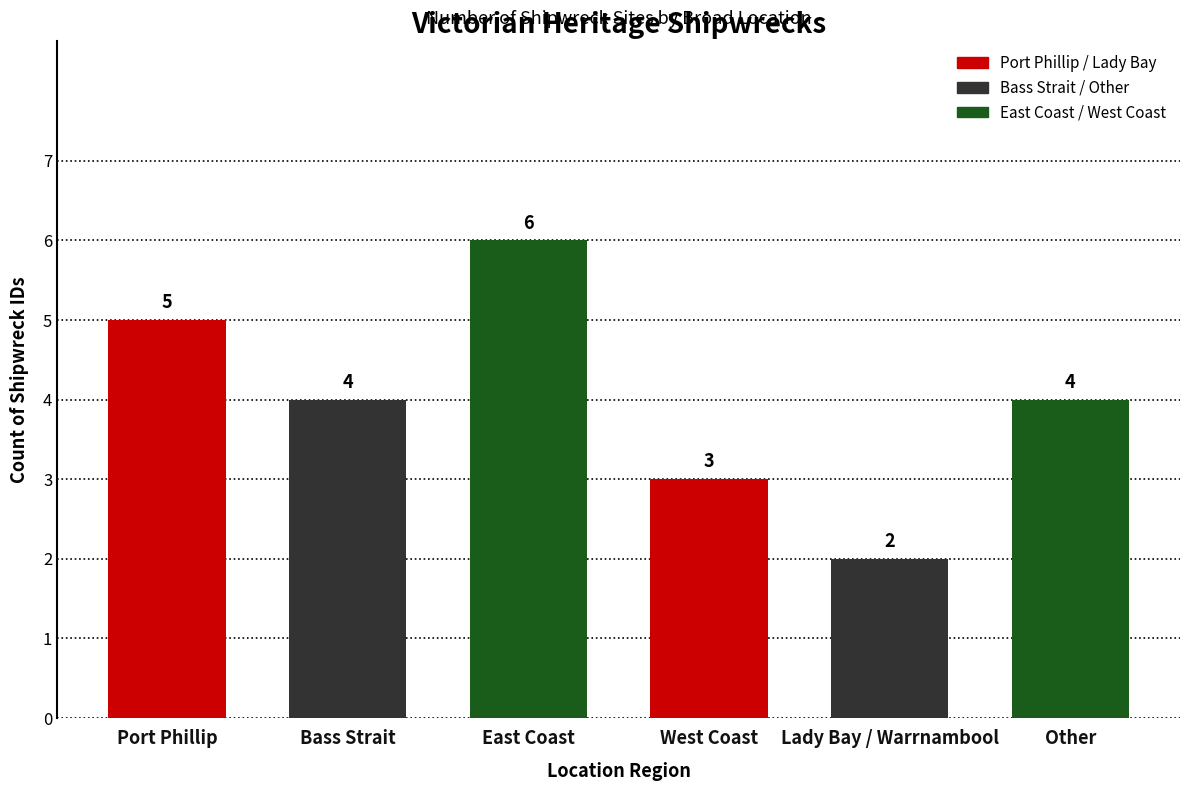

Which has a higher value, Lady Bay / Warrnambool or Bass Strait?

Bass Strait